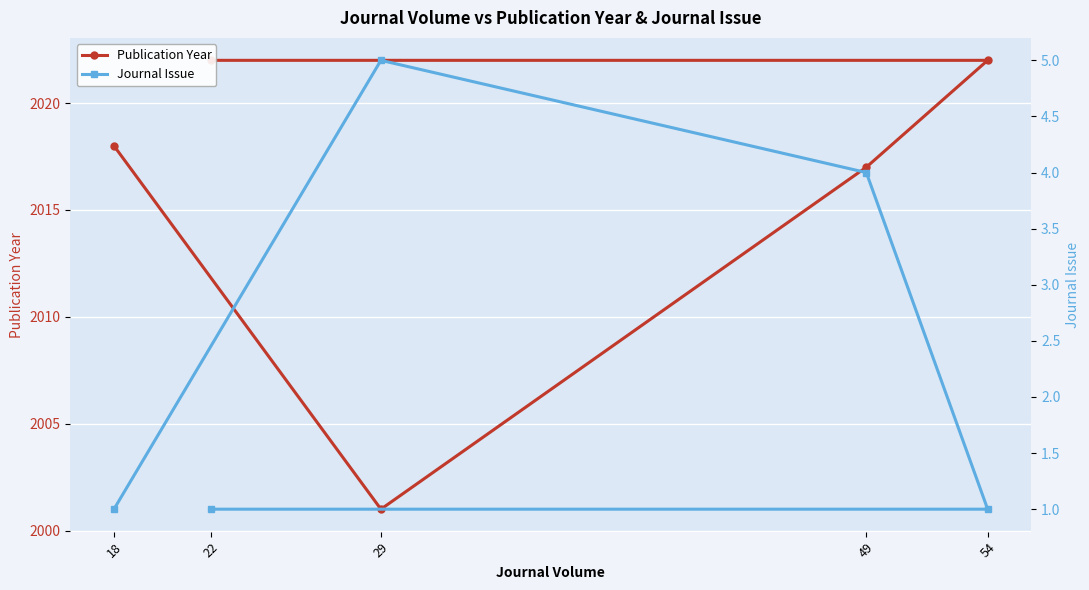

Rank the categories by Journal Issue value from lowest to highest.

18, 54, 22, 49, 29